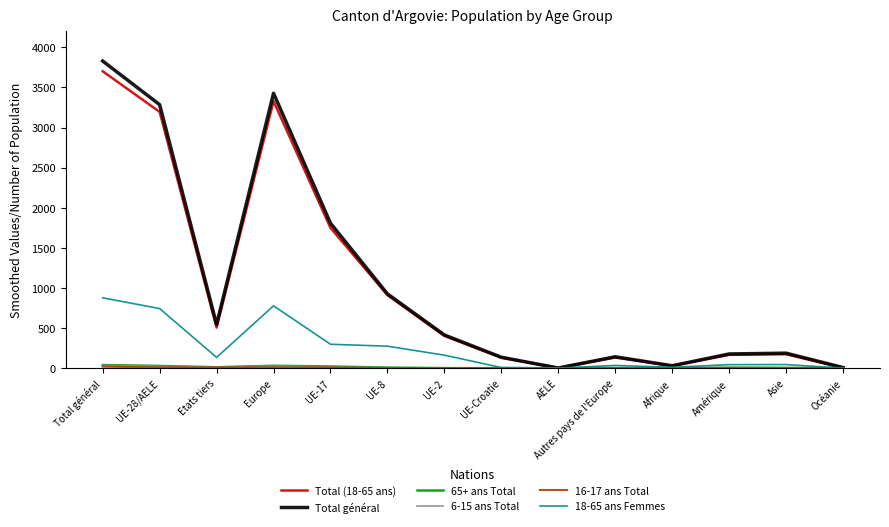

Between UE-17 and UE-Croatie, which series saw the biggest shift?

Total général